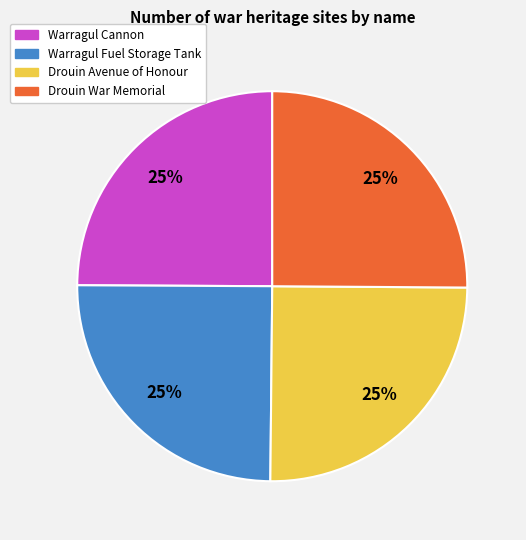

What percentage is the Warragul Cannon slice, to the nearest percent?

25%